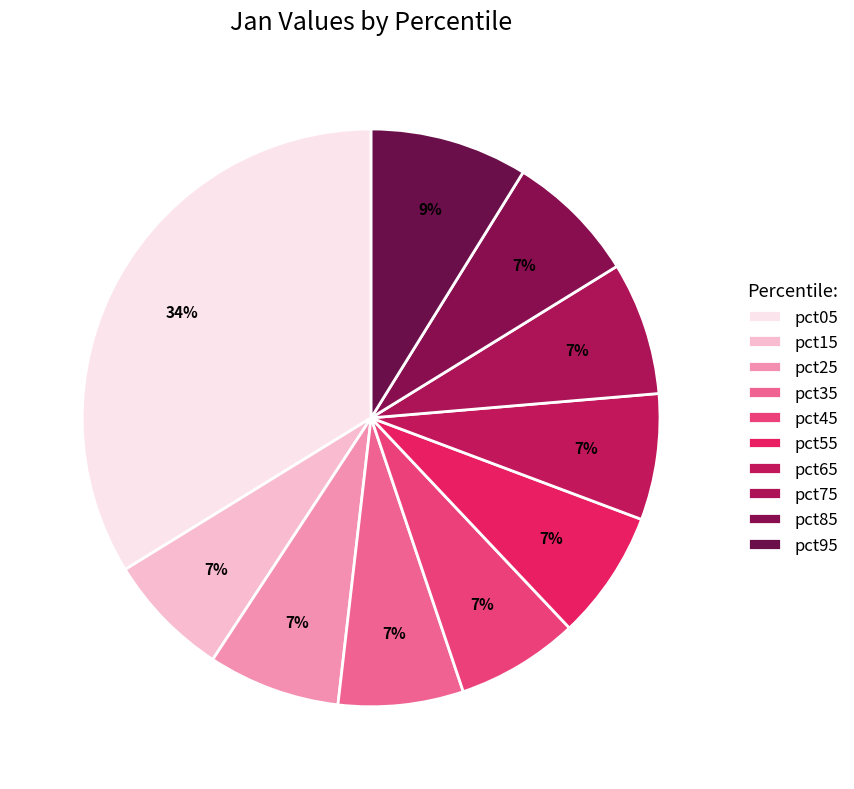

How many segments does this pie chart have?

10